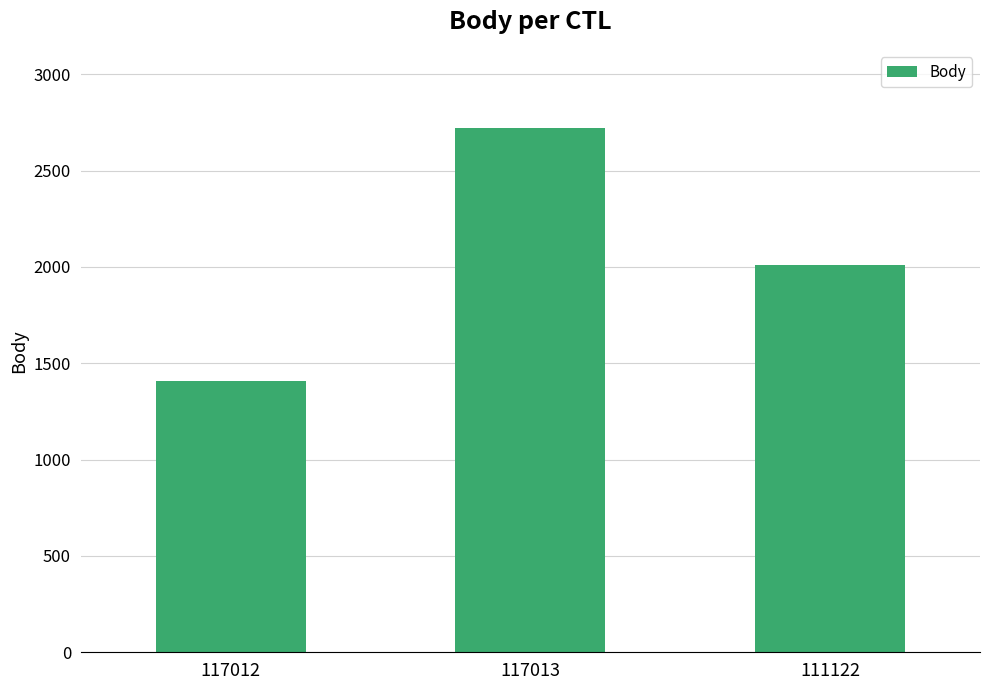

Reading left to right, extract all data points from this chart.

1406	2719	2010